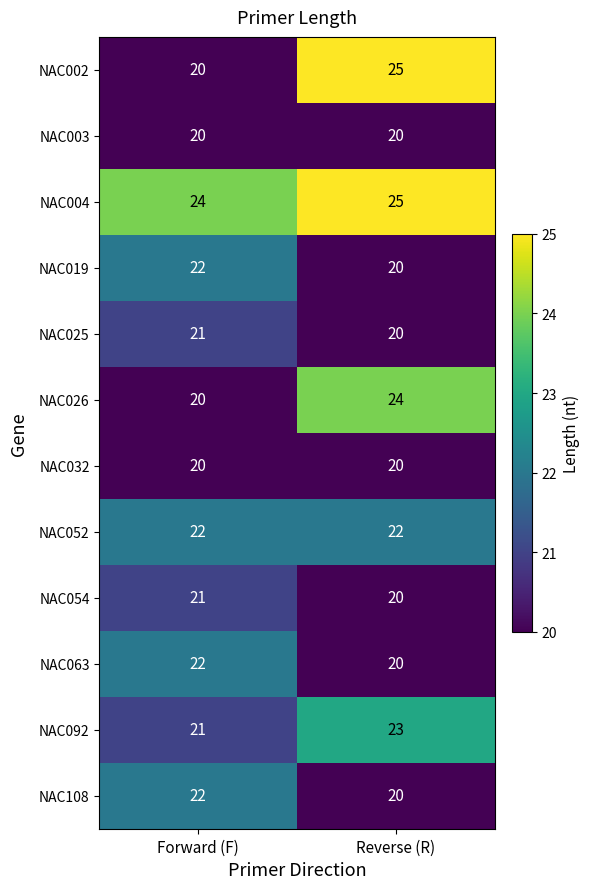

What is the difference between the highest and lowest values at Forward (F)?

4